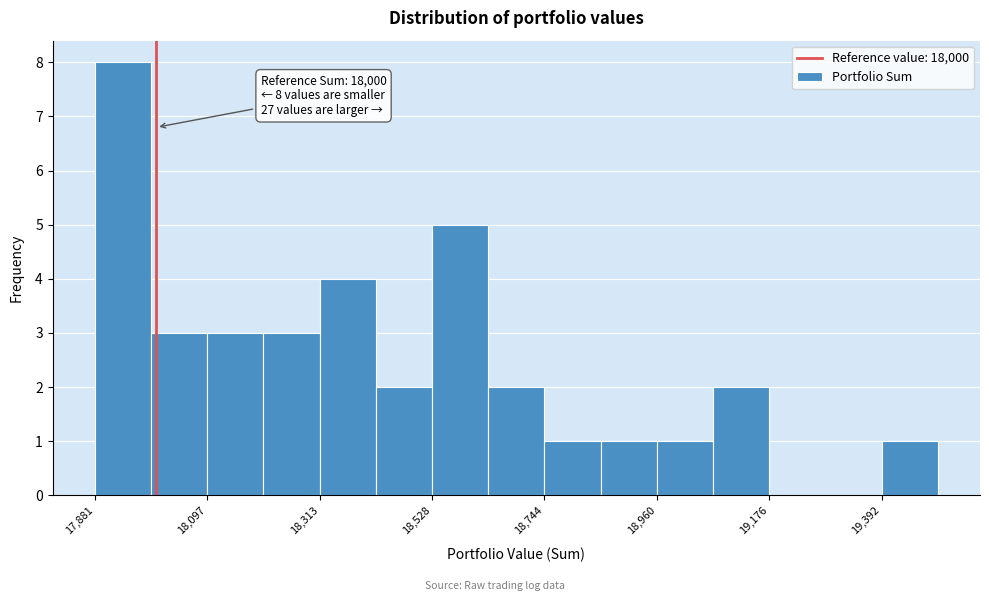

Read against the x-axis, roughly where is the centre of the tallest bar?

17950